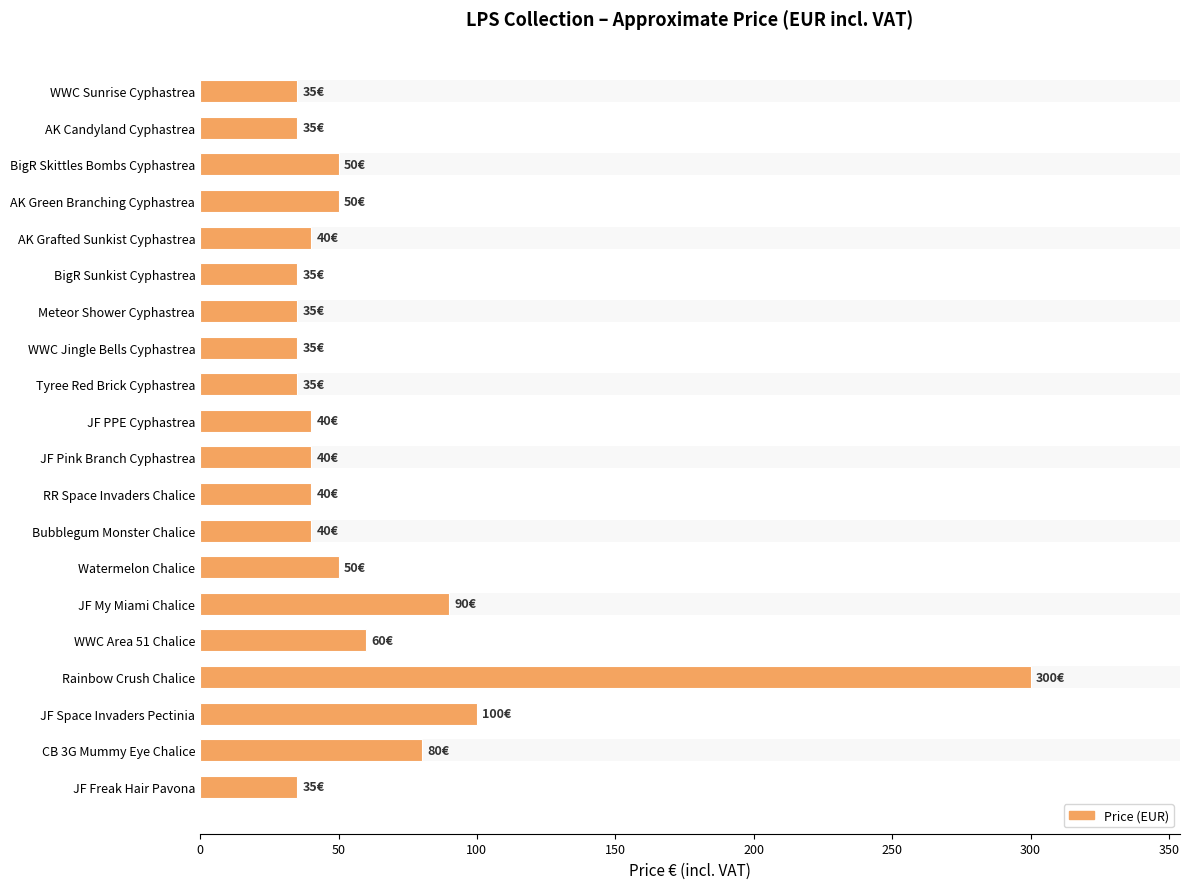

Count the number of categories in the chart.

20